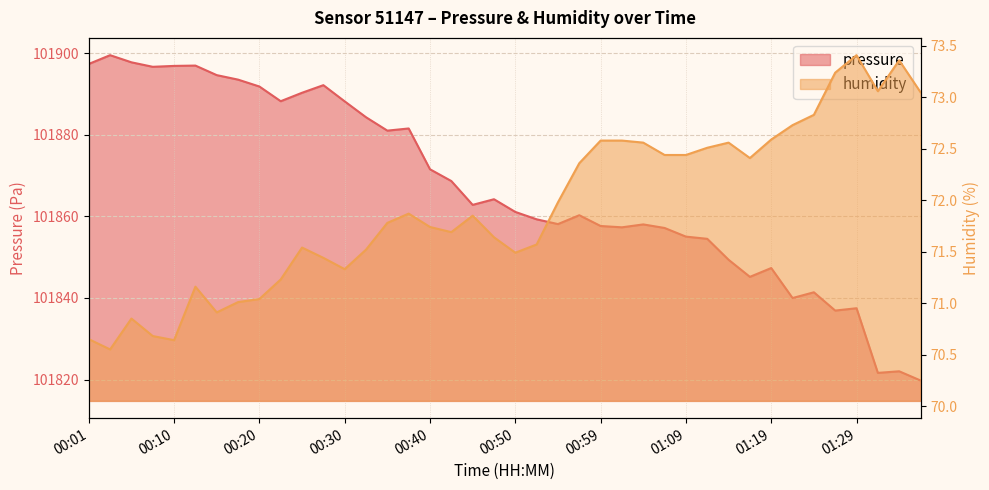

What is the total value across all series at 01:22?

101912.7